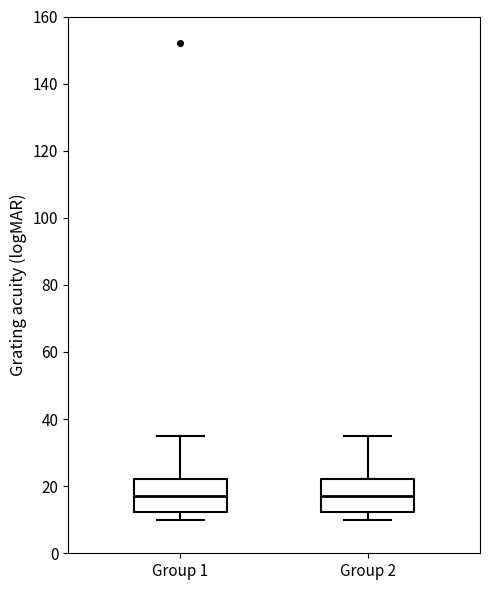

Reading left to right, read every box against the y-axis: the position of its median line, the range the box covers, and the ends of its whiskers. The values are not printed on the chart, so give them approximately, as read against the axis.

Group 1: median 18, box 12 to 22, whiskers 10 to 36
Group 2: median 18, box 12 to 22, whiskers 10 to 36